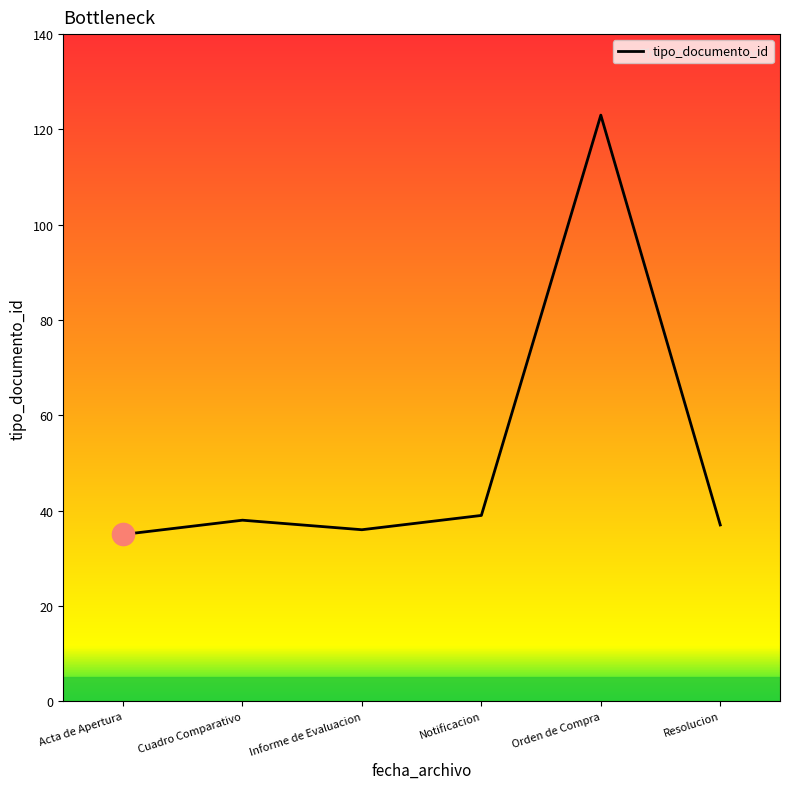

What value does the data have at Informe de Evaluacion?

36